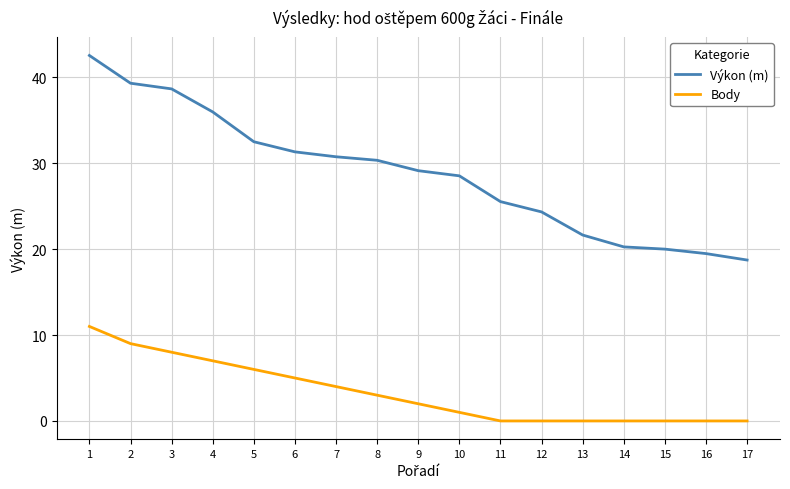

Is it true that Výkon (m) equals 30.3 at 8?

True